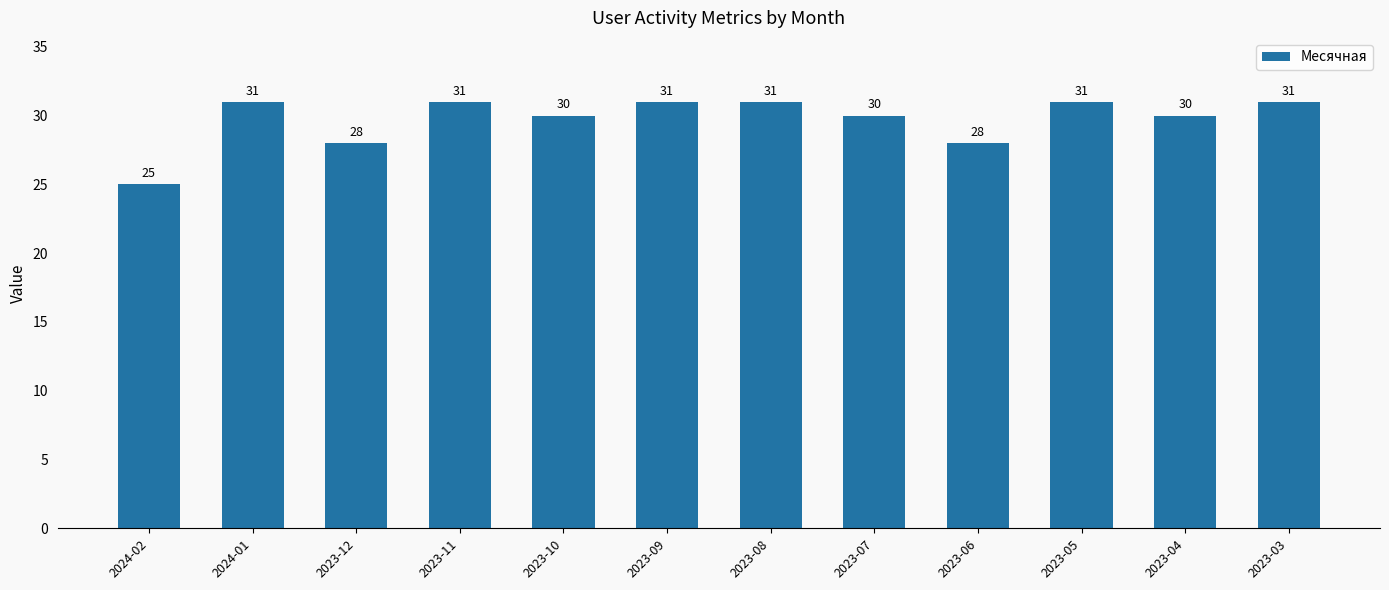

Reading left to right, list all the values displayed in this chart.

25	31	28	31	30	31	31	30	28	31	30	31